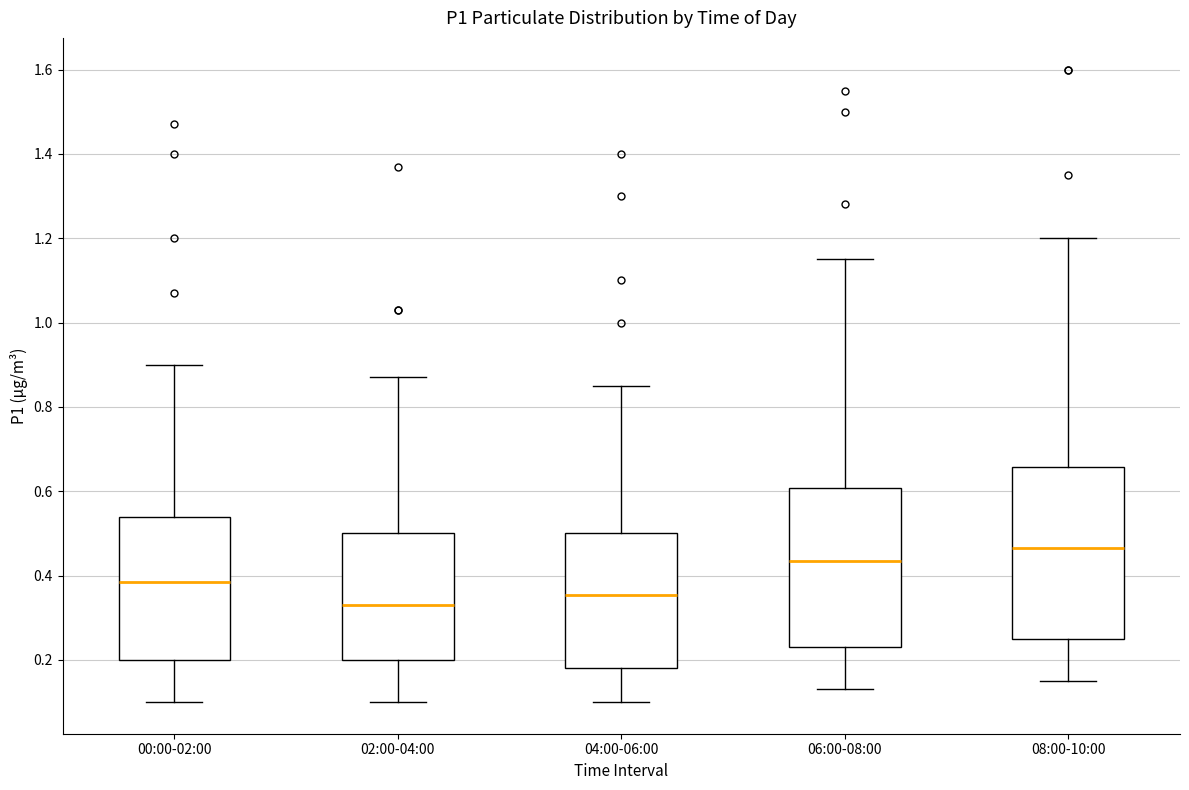

Which box has the lowest median line?

02:00-04:00